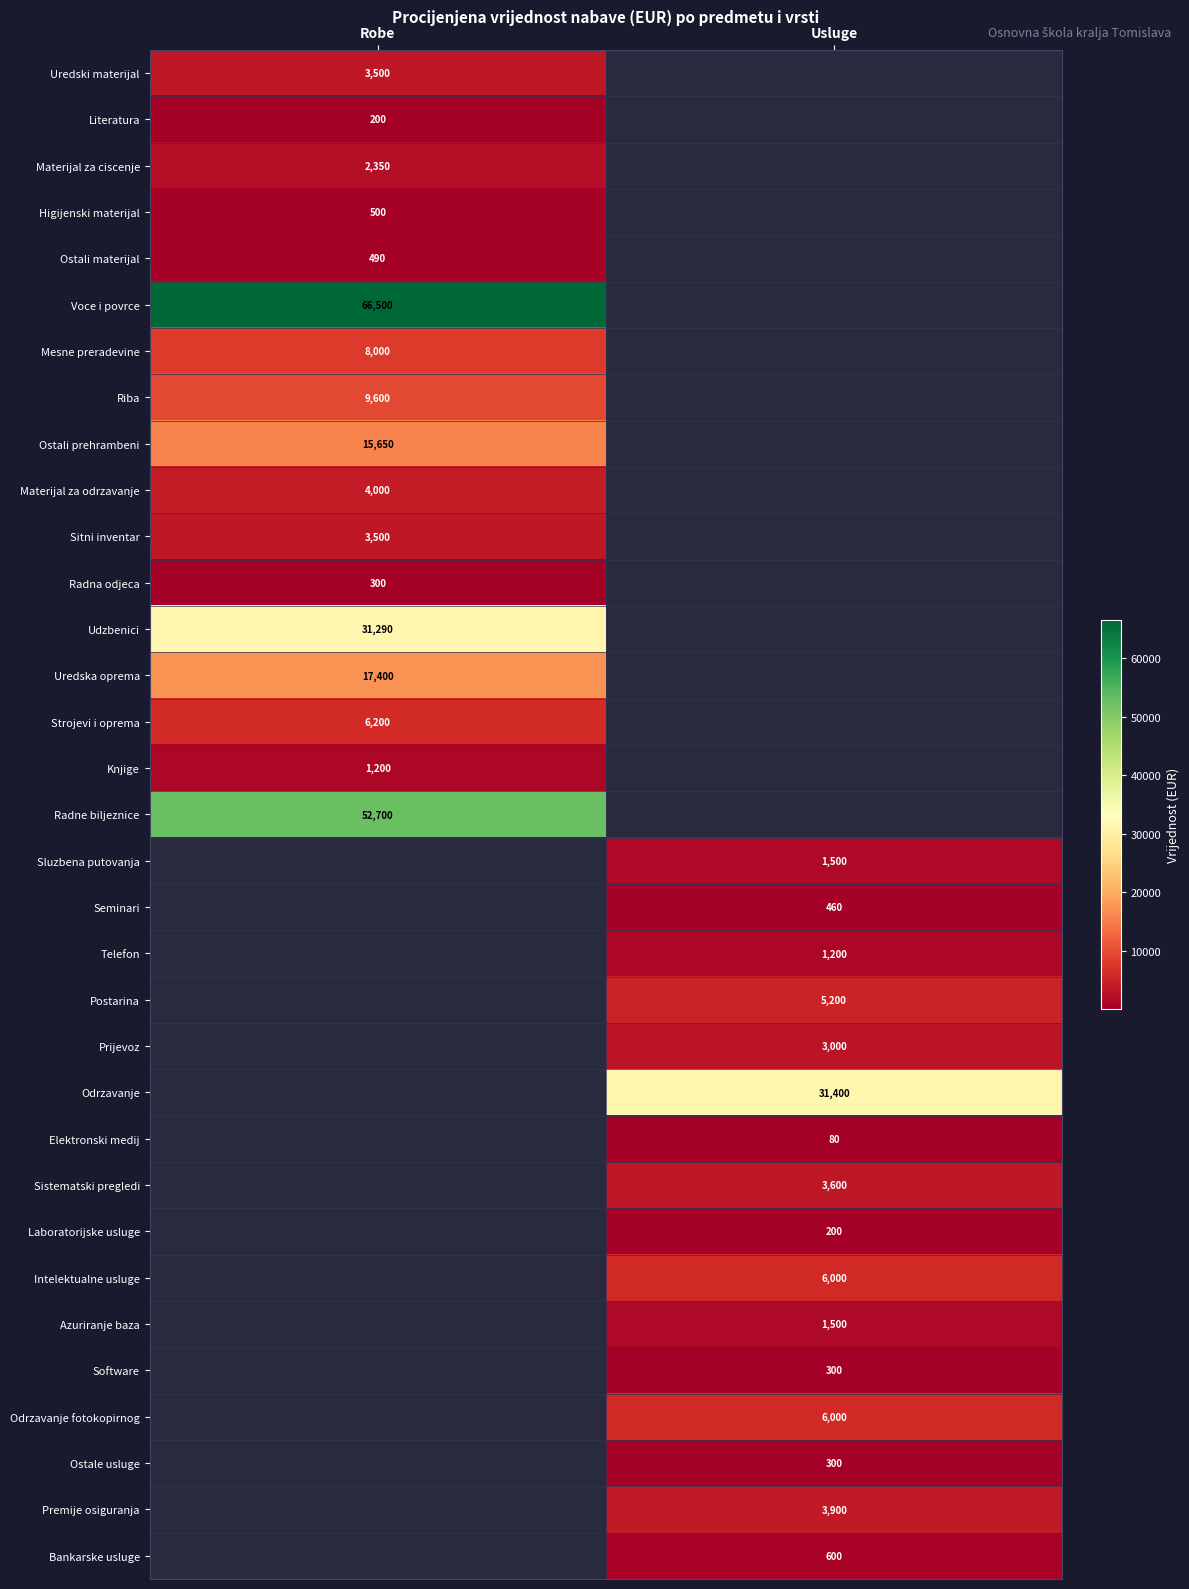

How many data points does each series have?

2